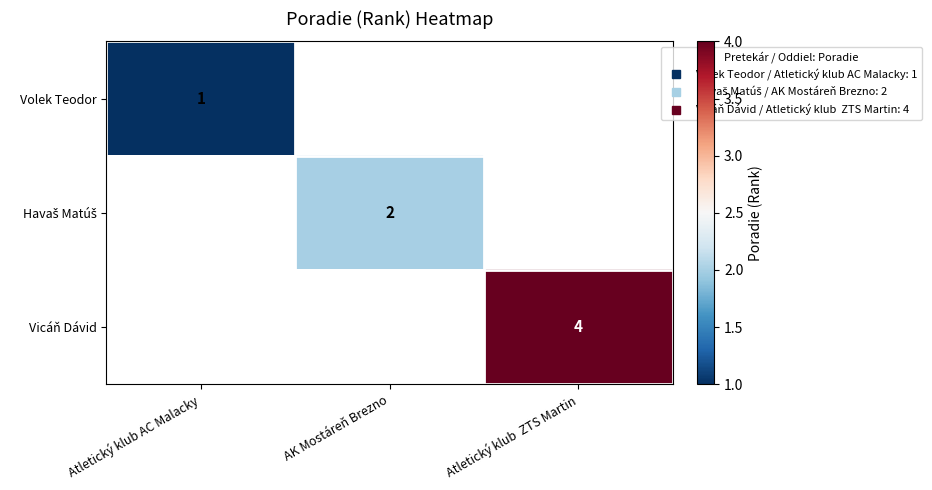

Rank the categories by Volek Teodor value from highest to lowest.

Atletický klub AC Malacky, AK Mostáreň Brezno, Atletický klub ZTS Martin